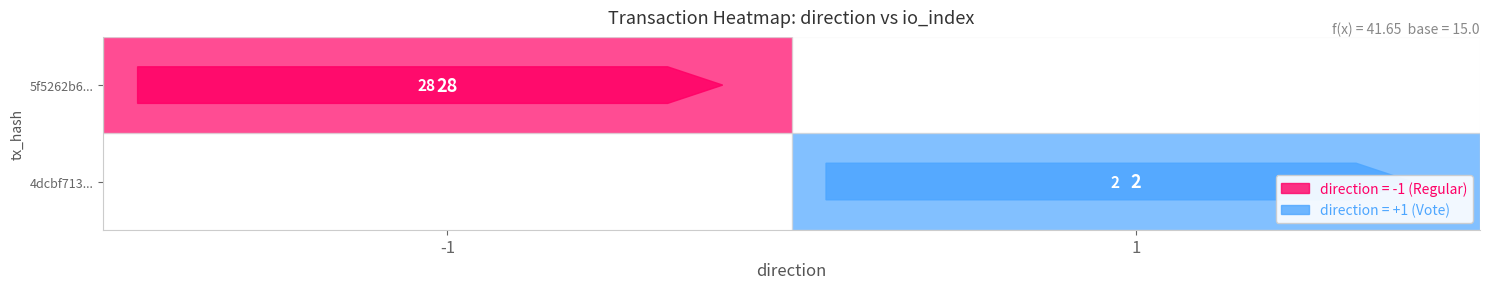

The 5f5262b6f6b391b952b4d0a8d8328d1ba86baaa series shows -1 at -1. True or false?

True